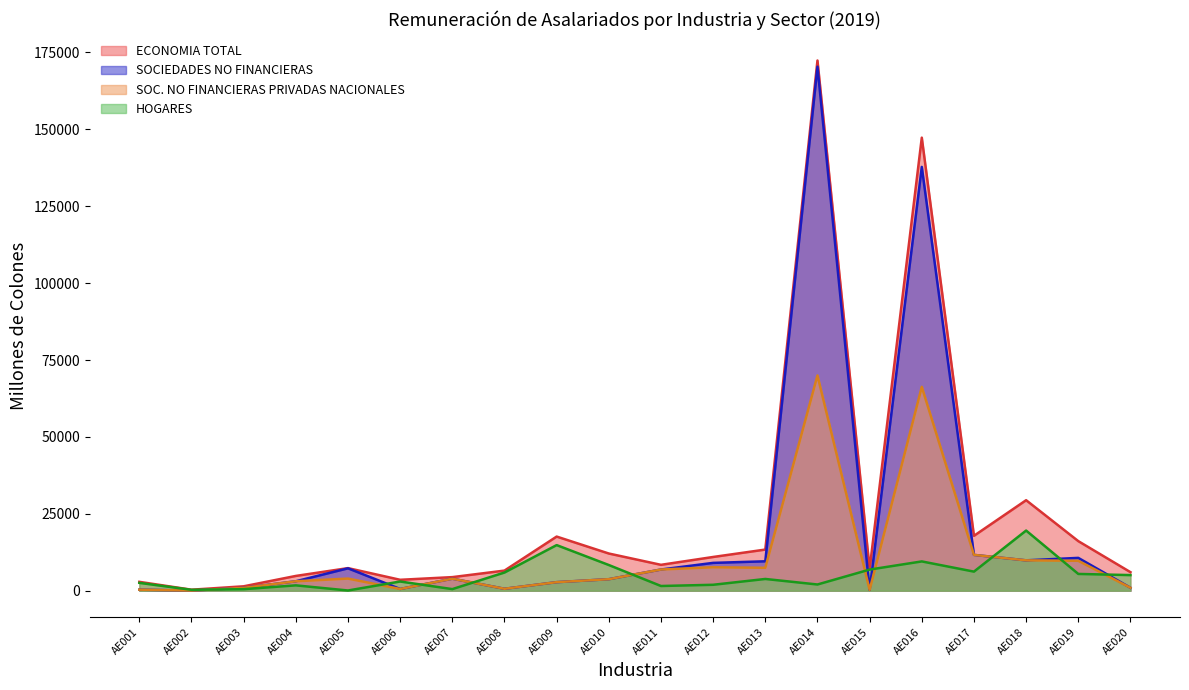

What is the value of the SOC. NO FINANCIERAS PRIVADAS NACIONALES point at the 12th from the left?

7625.8